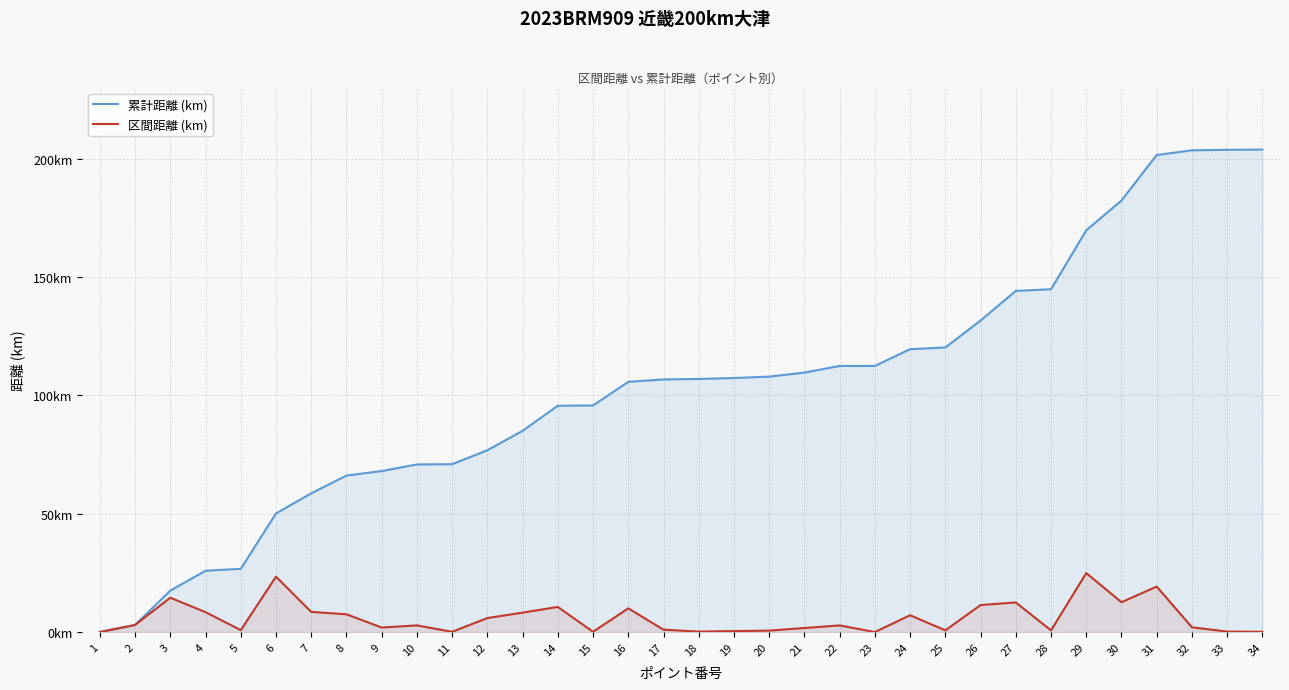

Is the value of 累計距離 (km) at 22 greater than the value of 区間距離 (km) at 24?

Yes